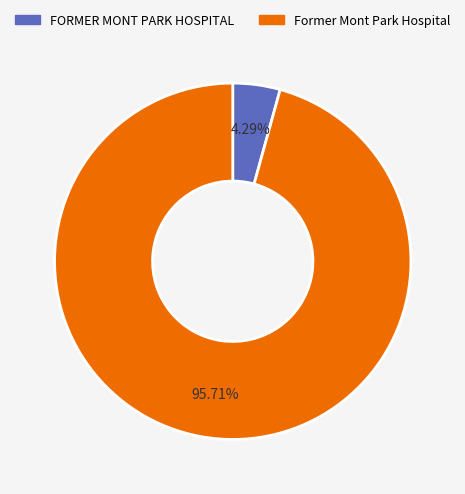

What percentage do FORMER MONT PARK HOSPITAL and Former Mont Park Hospital together represent?

100.0%